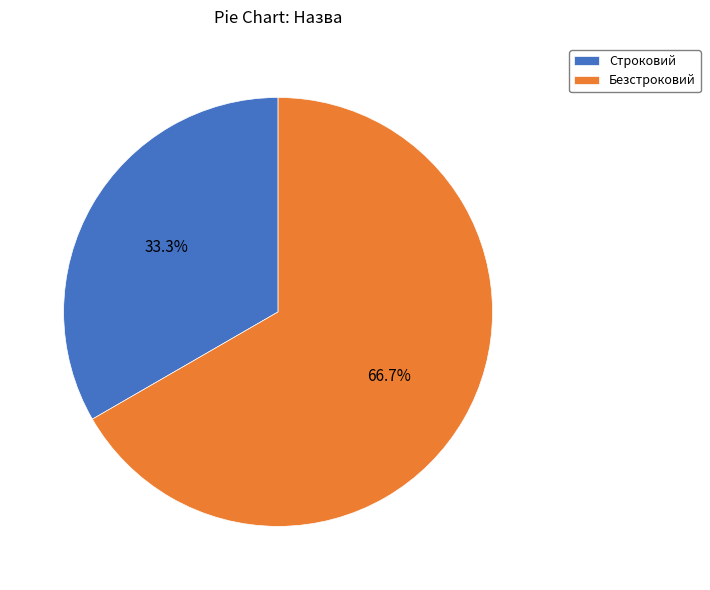

Rank the categories by value from lowest to highest.

Строковий, Безстроковий